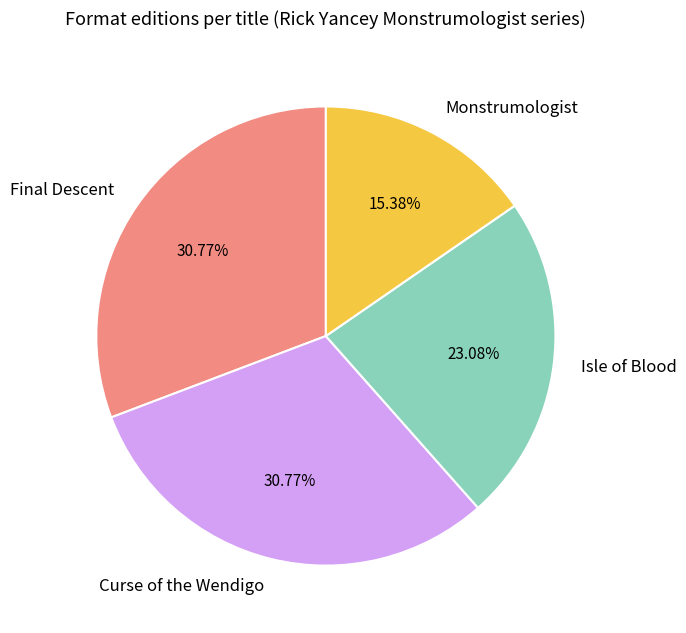

Count the number of slices in the pie.

4